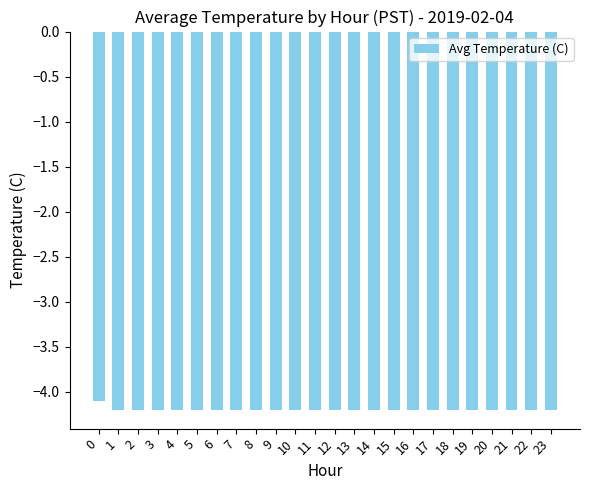

What is the approximate value at 3?

-4.2